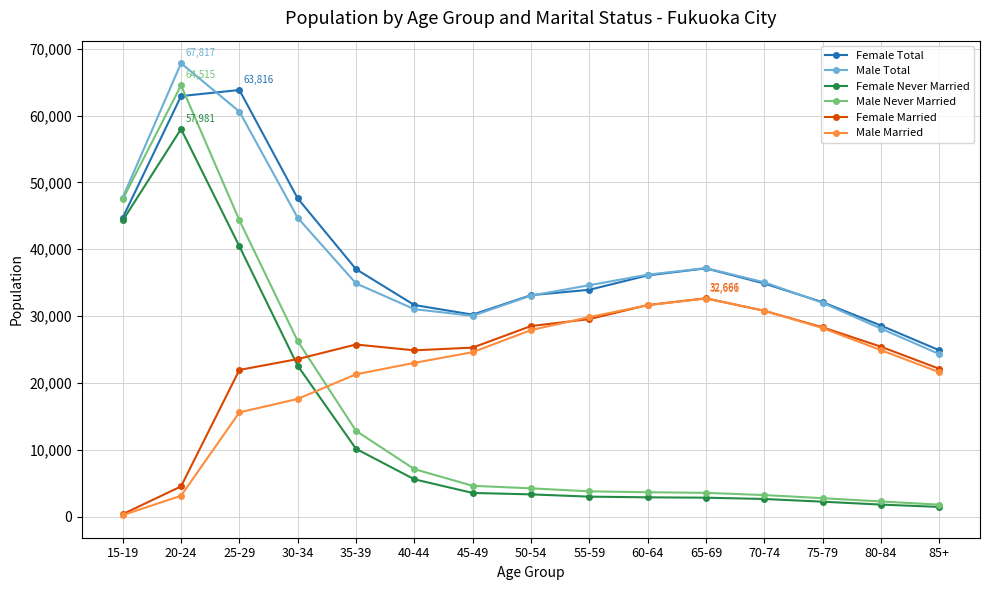

At which label does Female Married reach its minimum?

15-19